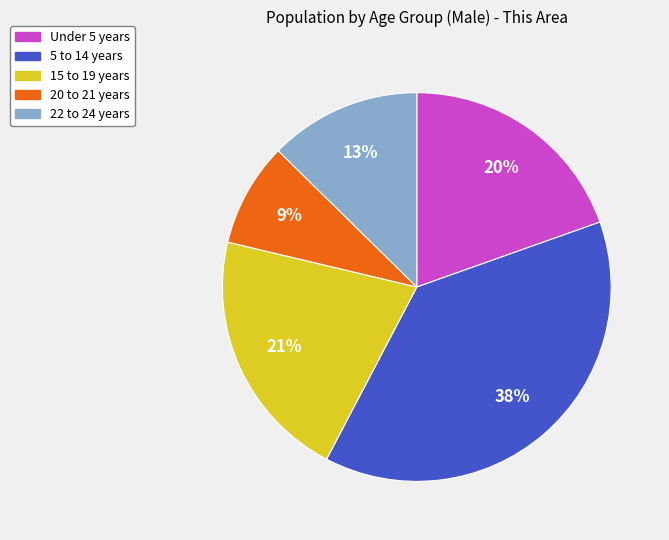

How many slices are in this pie chart?

5